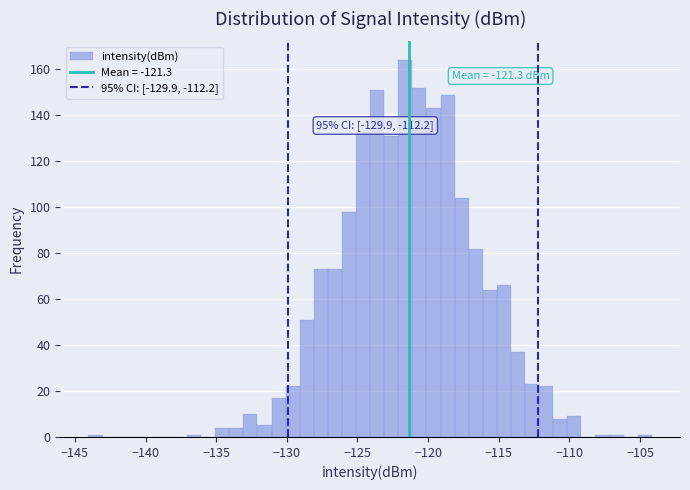

Around what value on the x-axis is the tallest bar? Give the approximate position of its centre, as read against the axis.

-121.5